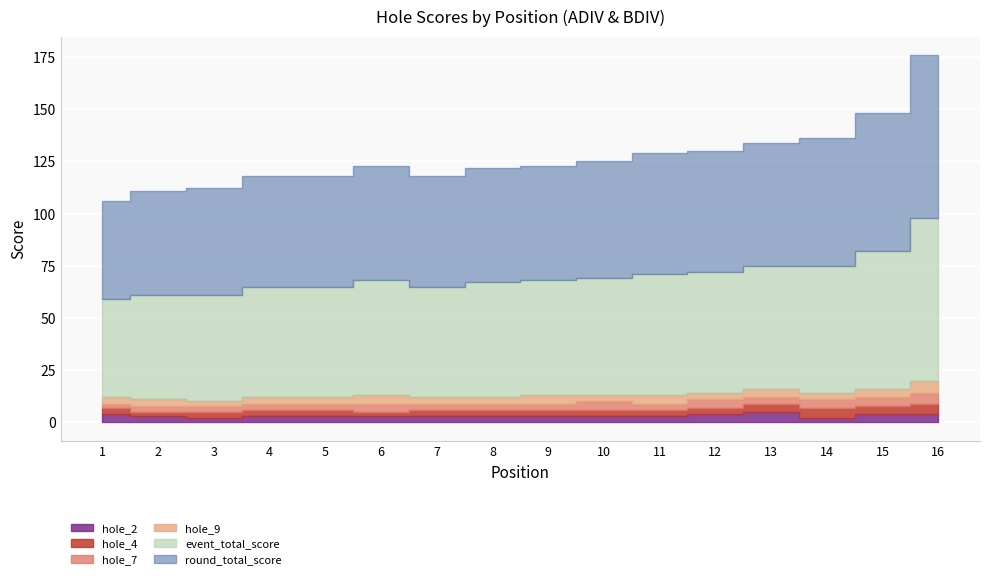

Between which two adjacent categories do hole_2 and hole_9 first intersect?

11 and 12